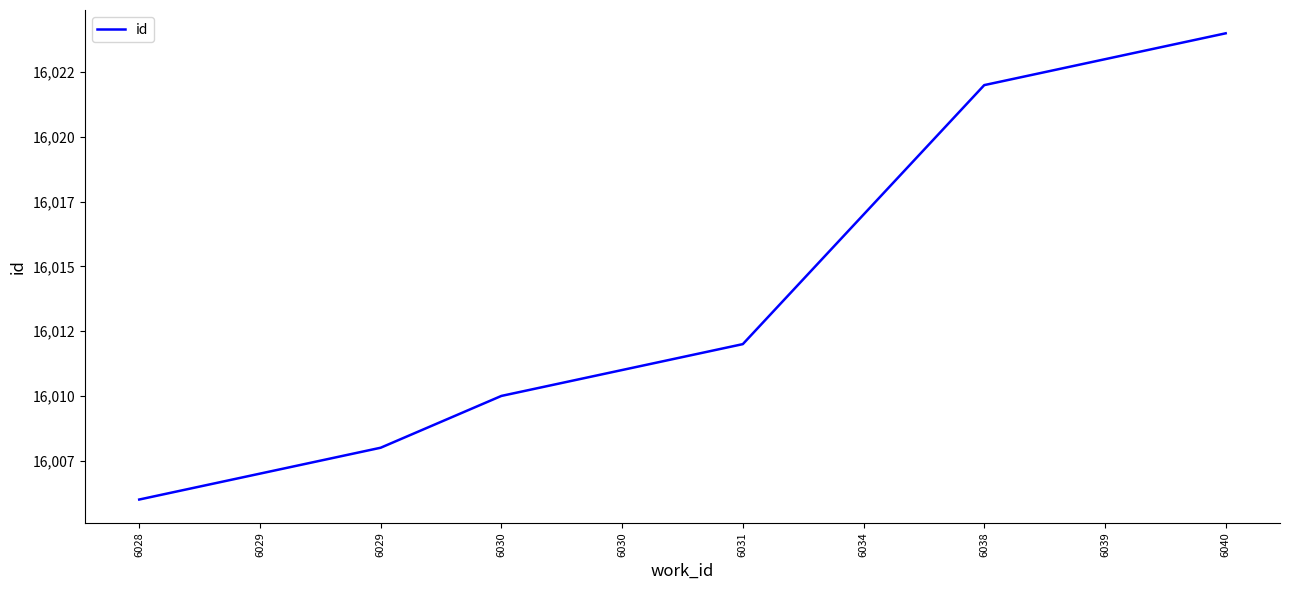

Reading left to right, extract all data points from this chart.

6028=16006	6029=16007	6029=16008	6030=16010	6030=16011	6031=16012	6034=16017	6038=16022	6039=16023	6040=16024